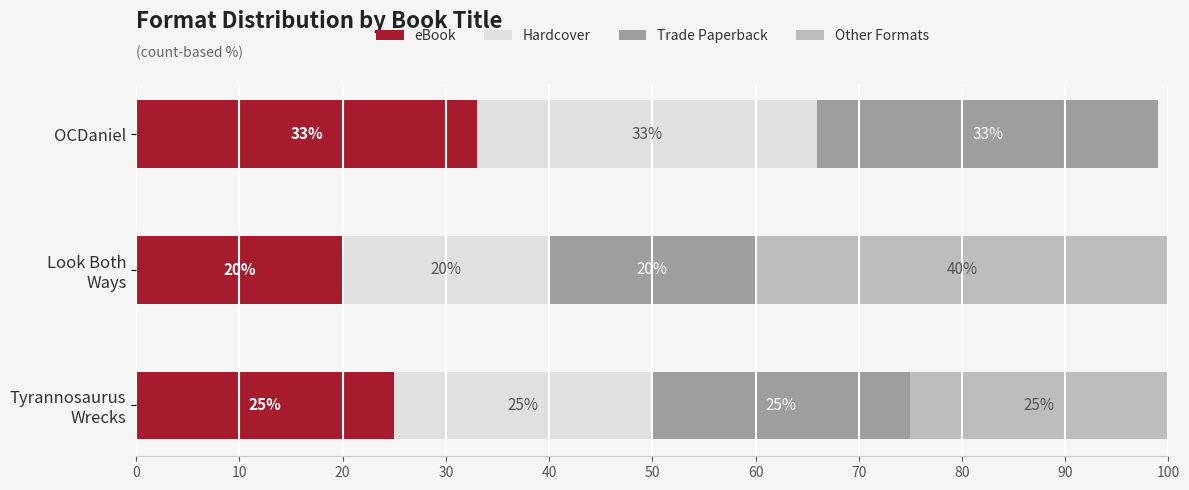

How many eBook values are between 20 and 33?

3